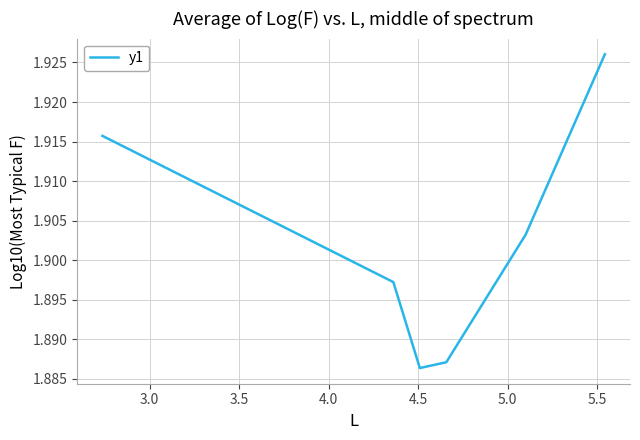

How many interior local valleys (lower than both neighbors) does the data have?

1